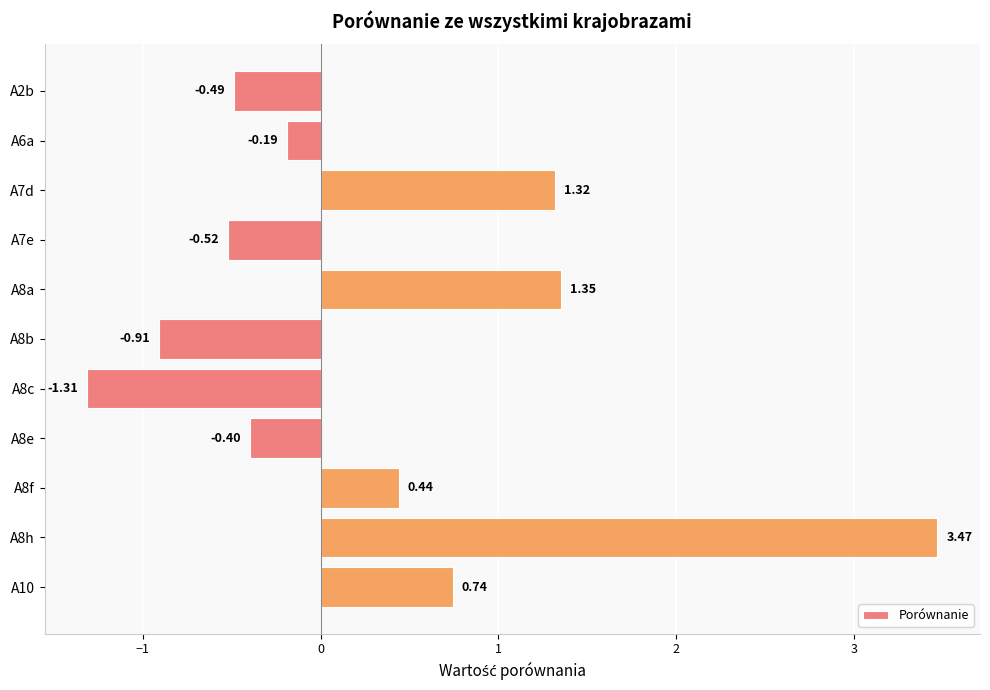

What is the change in value from A8f to A8h?

+3.0